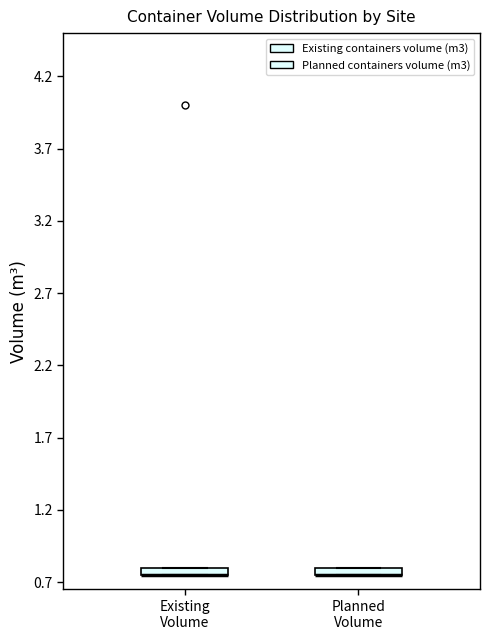

Where is the lower edge of the box for Planned Volume on the y-axis? The values are not printed on the chart, so give them approximately, as read against the axis.

0.75